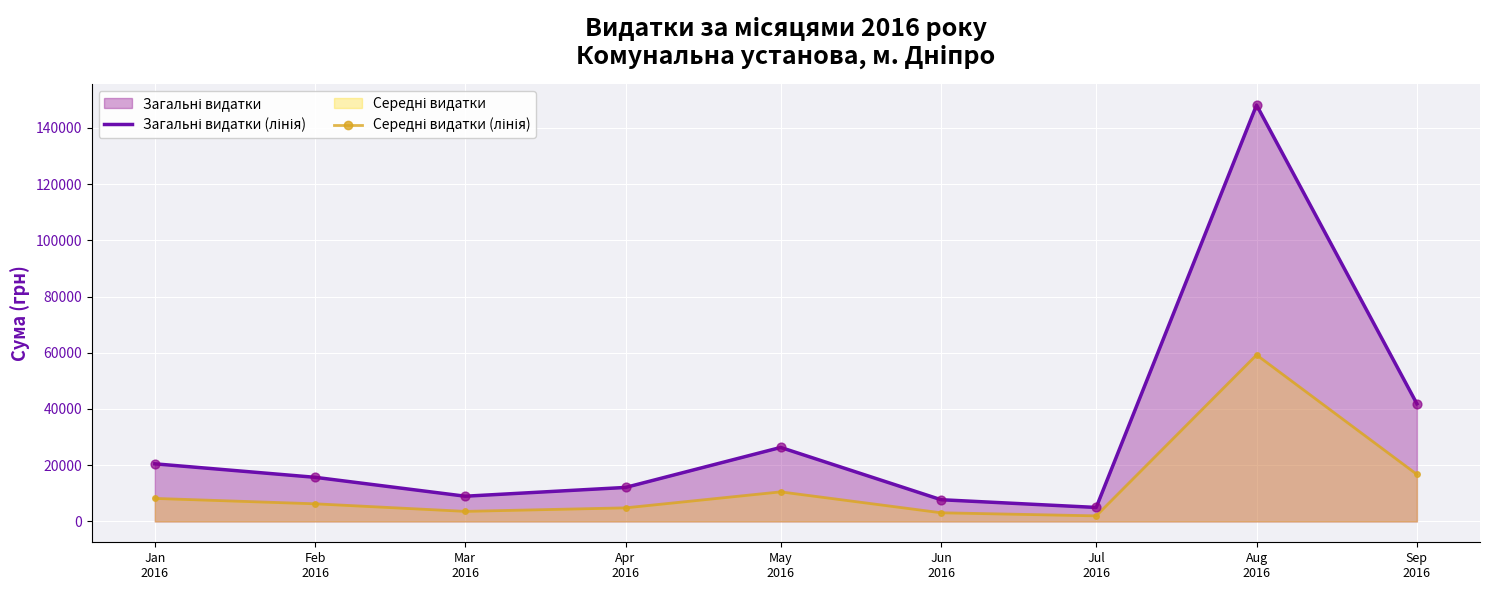

At which category is the sum across all series the highest?

Aug
2016